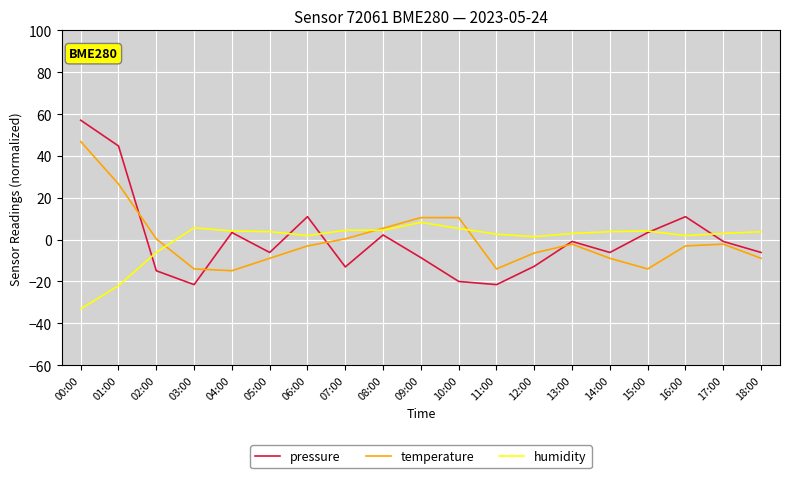

Where do pressure and humidity first cross each other?

01:00 and 02:00